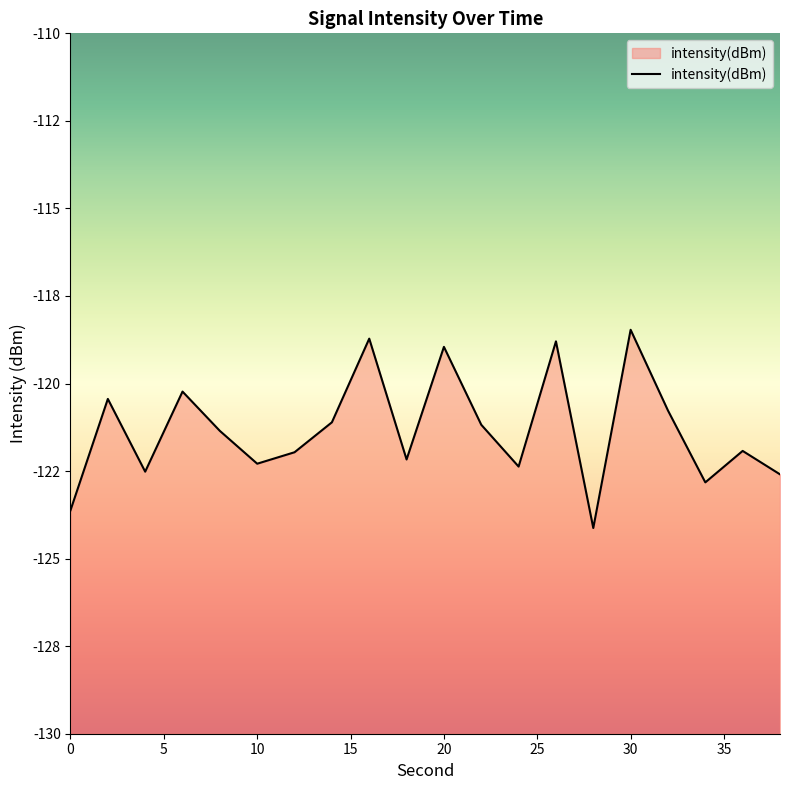

Reading left to right, extract all data points from this chart.

0=-123.6	2=-120.4	4=-122.5	6=-120.2	8=-121.4	10=-122.3	12=-122.0	14=-121.1	16=-118.7	18=-122.2	20=-119.0	22=-121.2	24=-122.4	26=-118.8	28=-124.1	30=-118.5	32=-120.8	34=-122.8	36=-121.9	38=-122.6